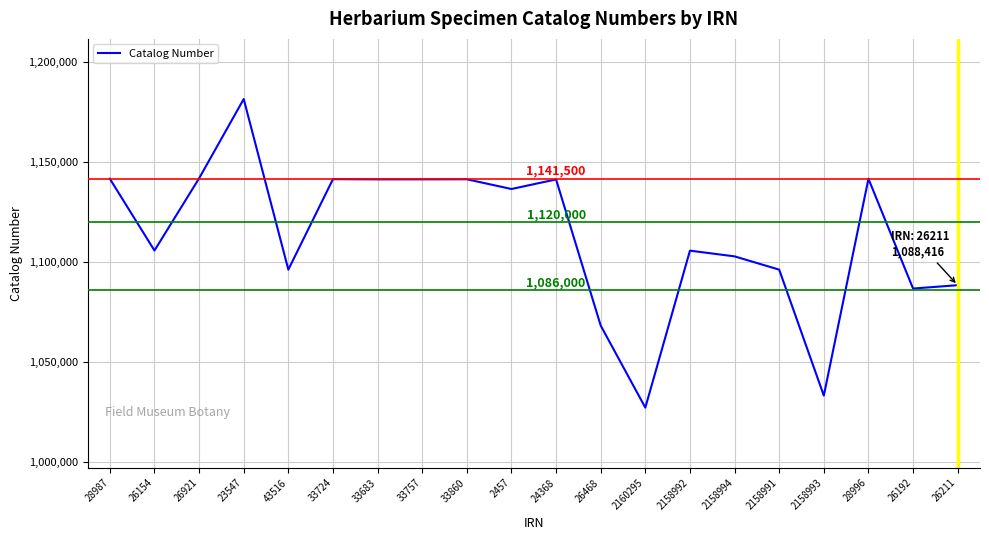

What is the difference between the values at 23547 and 28987?

39768